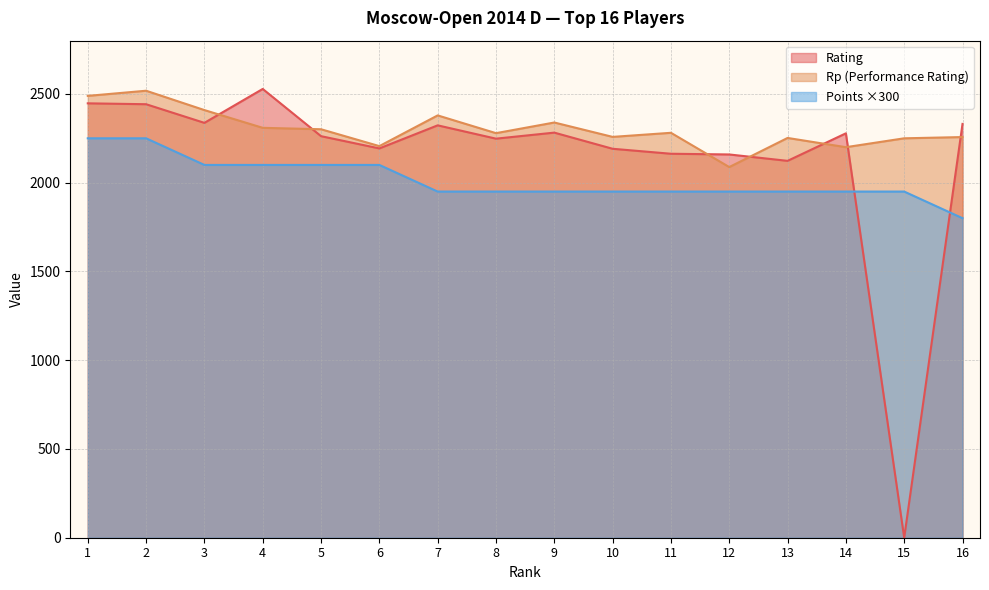

At which label is Points closest to 2025?

3